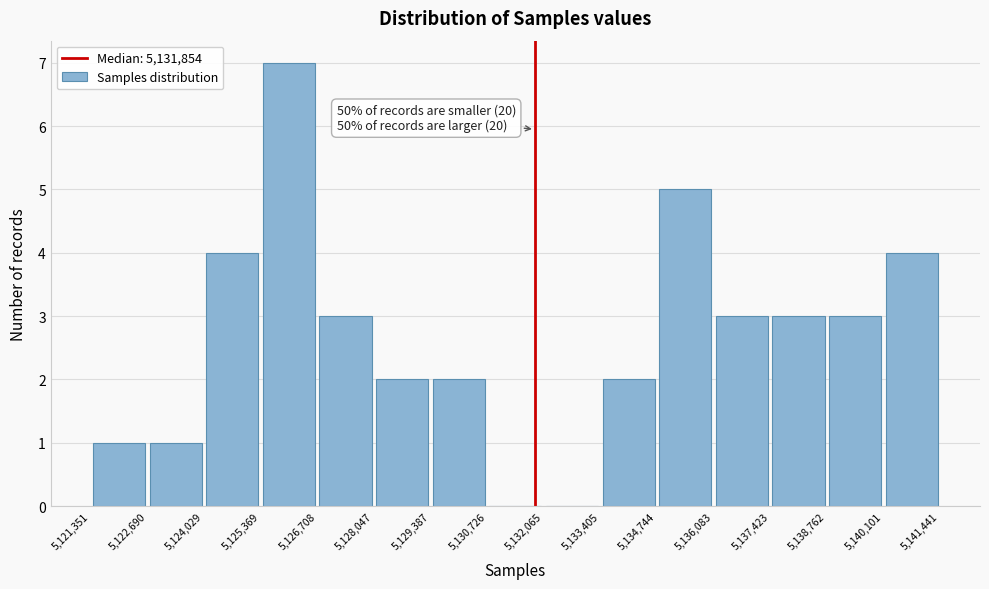

Which range on the x-axis has the tallest bar?

5,125,369 to 5,126,708